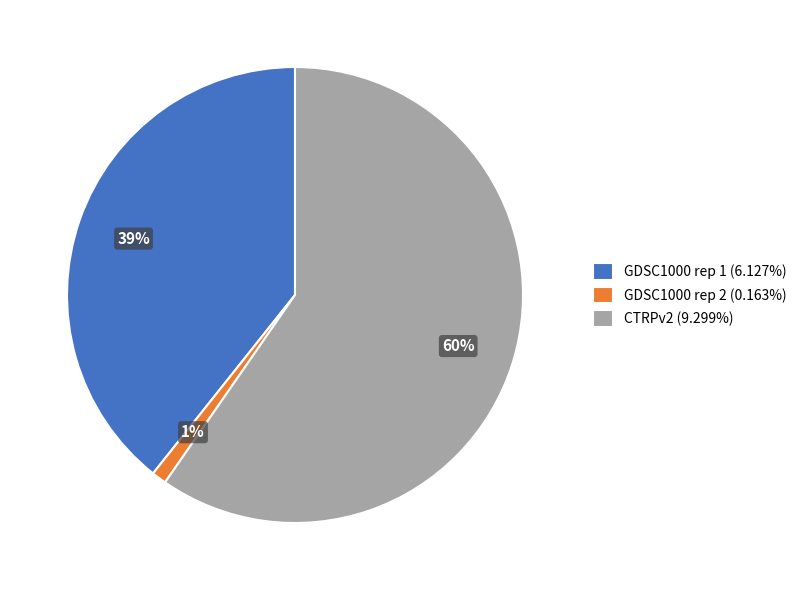

To the nearest percent, what is the difference between the largest and smallest slice percentages?

59%